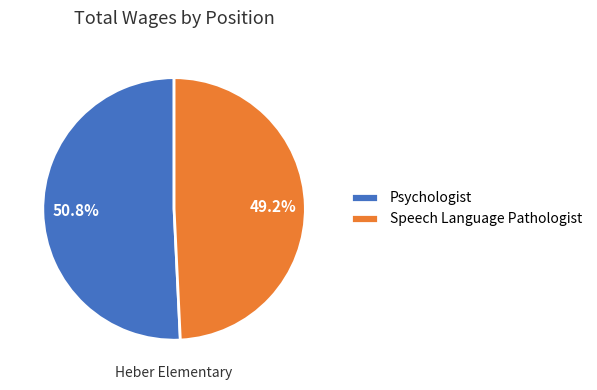

To the nearest percent, what portion does Psychologist represent?

51%